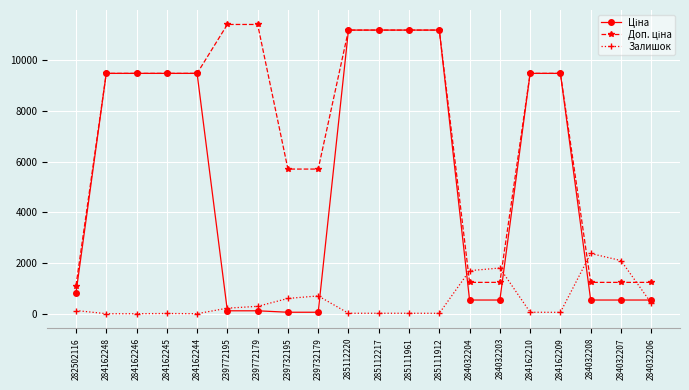

What is the total value across all series at 284032207?

3870.4